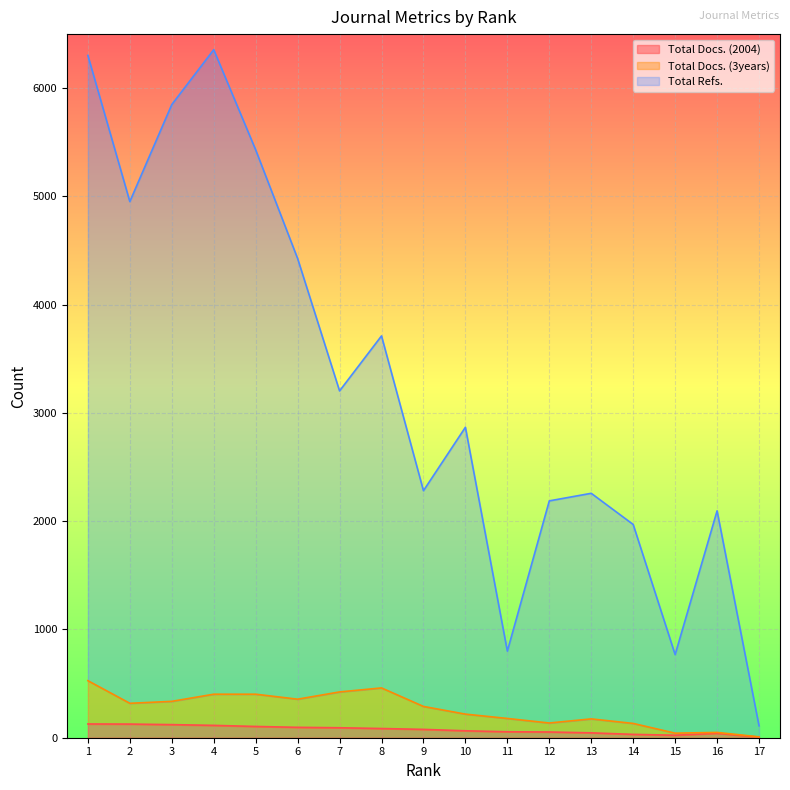

What is the difference between the second highest and minimum values in the Total Refs. series?

6193